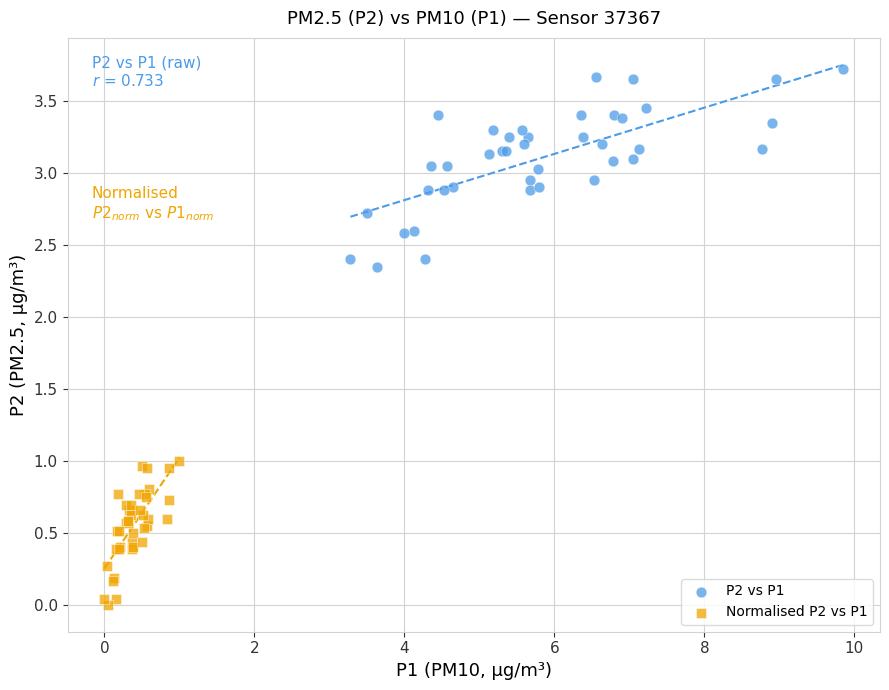

What are all the series names shown in the legend?

P2 vs P1, Normalised P2 vs P1